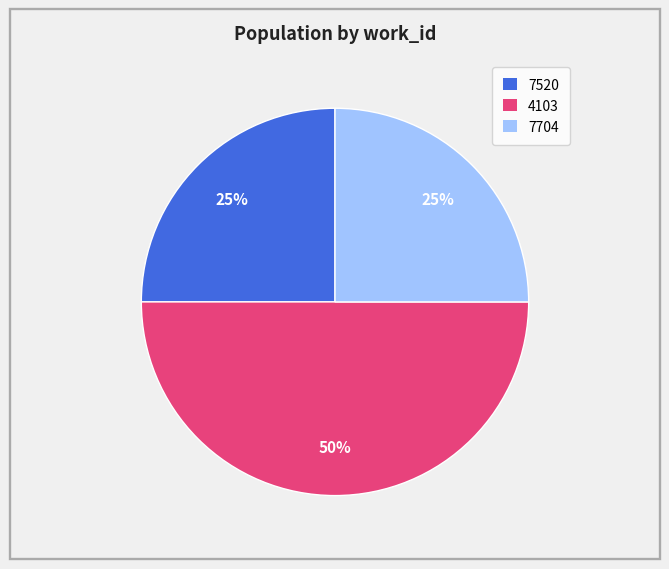

To the nearest percent, what is the average slice percentage?

33%